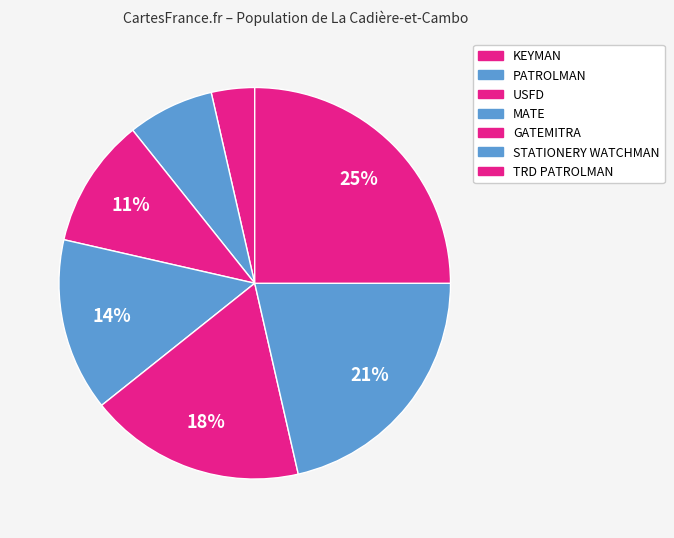

Which category has the smallest portion of the pie?

KEYMAN